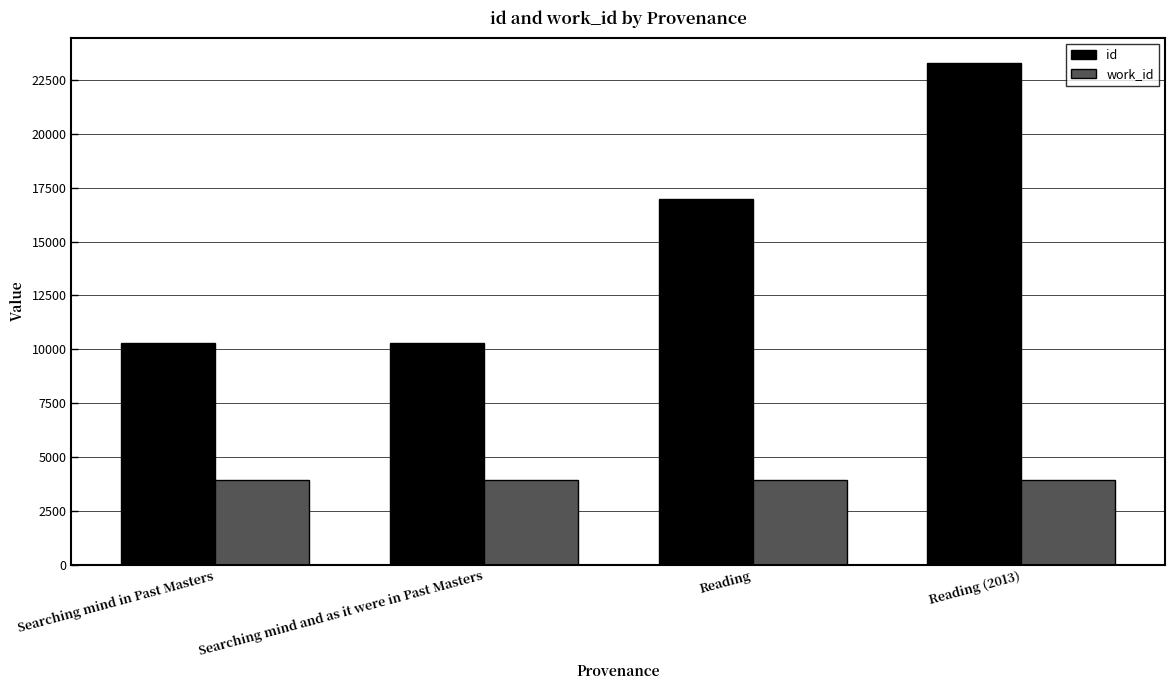

What is the label of the 1st bar from the left?

Searching mind in Past Masters